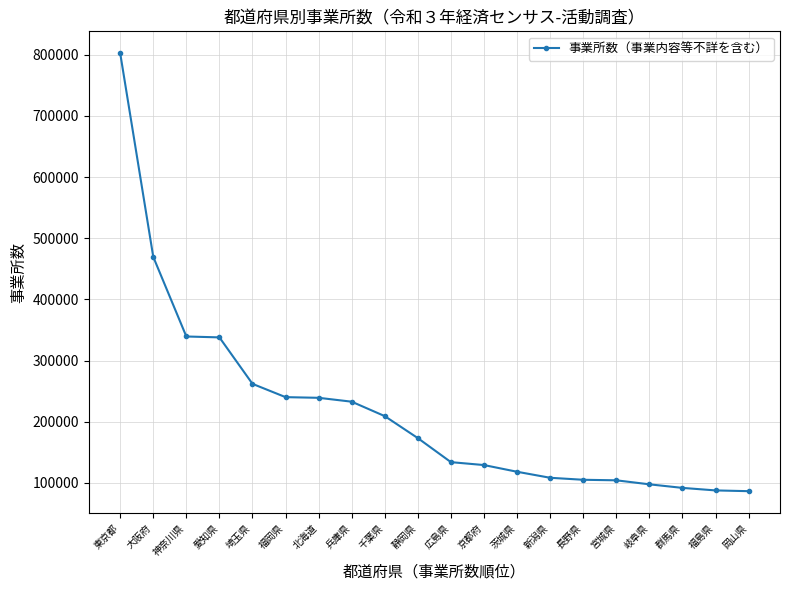

Approximately how many times larger is the value at 茨城県 compared to 東京都?

0.1